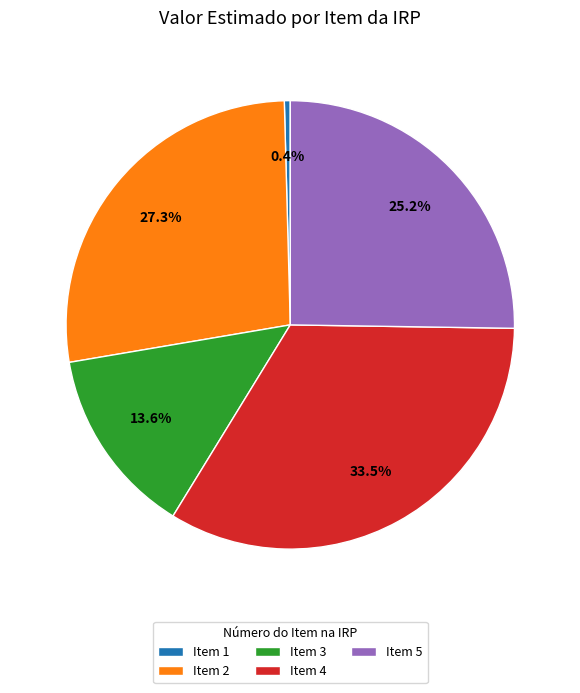

What portion of the pie excludes Item 1?

99.6%